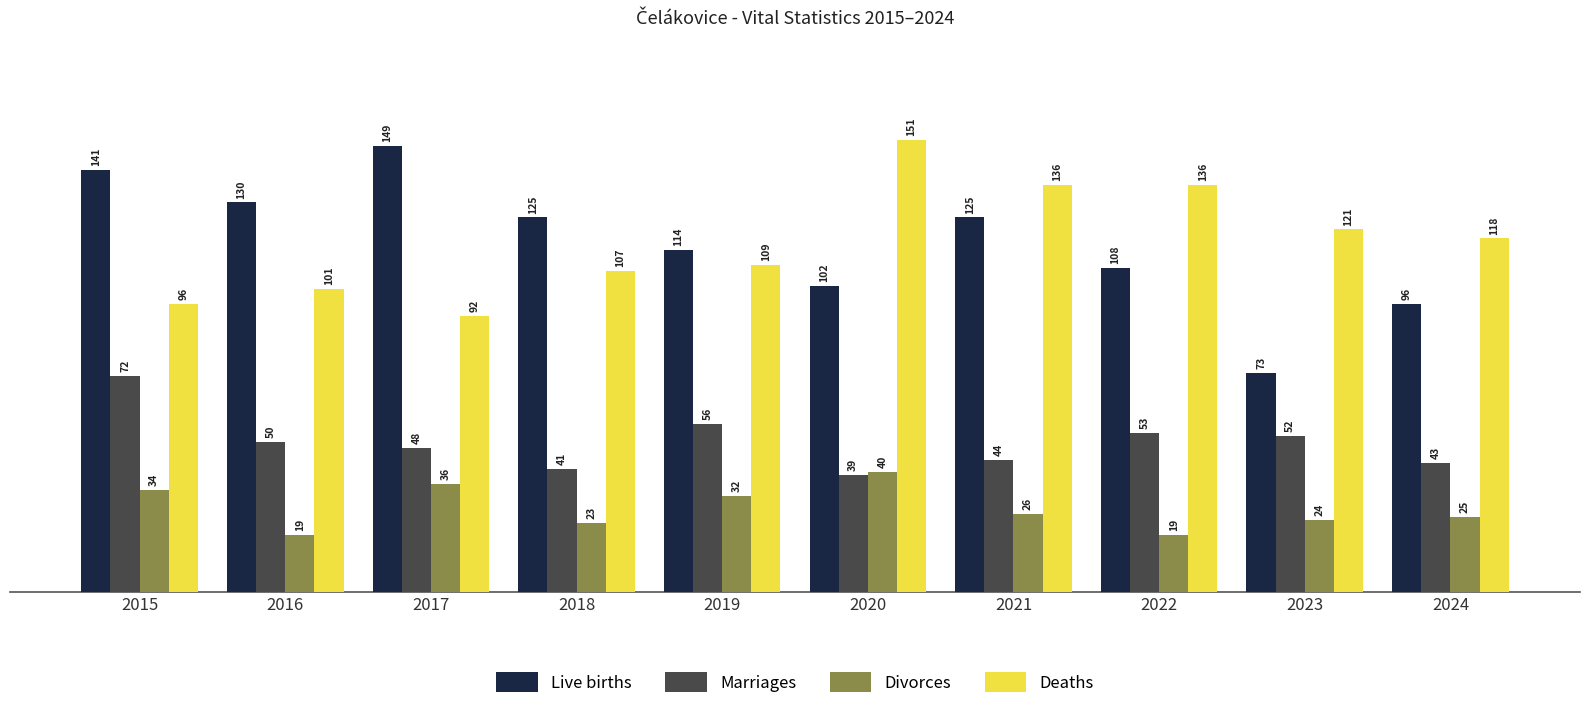

Which series has the widest spread of values?

Live births